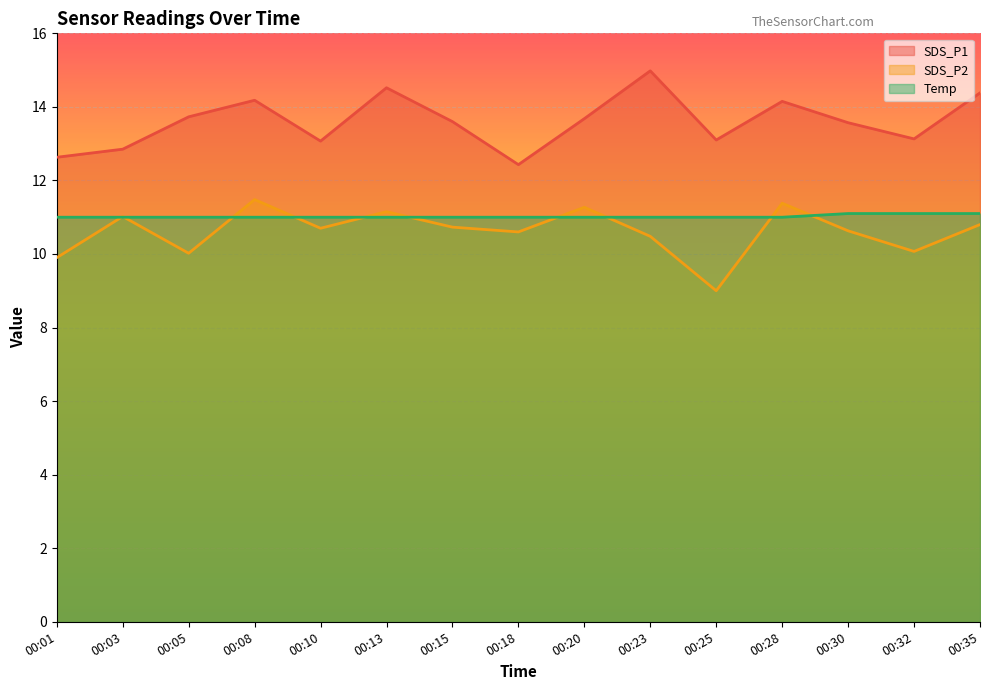

True or false: Temp has more than 0 points higher than both neighbors.

False